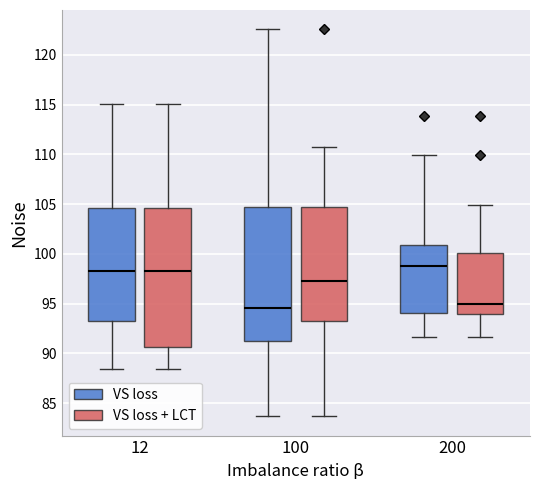

Reading left to right, transcribe this box plot: for each box, give where its median line is, the range the box spans, and where its two whiskers end, as read against the y-axis. The values are not printed on the chart, so give them approximately, as read against the axis.

12 (VS loss): median 98.5, box 93.0 to 104.5, whiskers 88.5 to 115.0
12 (VS loss + LCT): median 98.5, box 90.5 to 104.5, whiskers 88.5 to 115.0
100 (VS loss): median 94.5, box 91.5 to 104.5, whiskers 83.5 to 122.5
100 (VS loss + LCT): median 97.5, box 93.0 to 104.5, whiskers 83.5 to 111.0
200 (VS loss): median 99.0, box 94.0 to 101.0, whiskers 91.5 to 110.0
200 (VS loss + LCT): median 95.0, box 94.0 to 100.0, whiskers 91.5 to 105.0